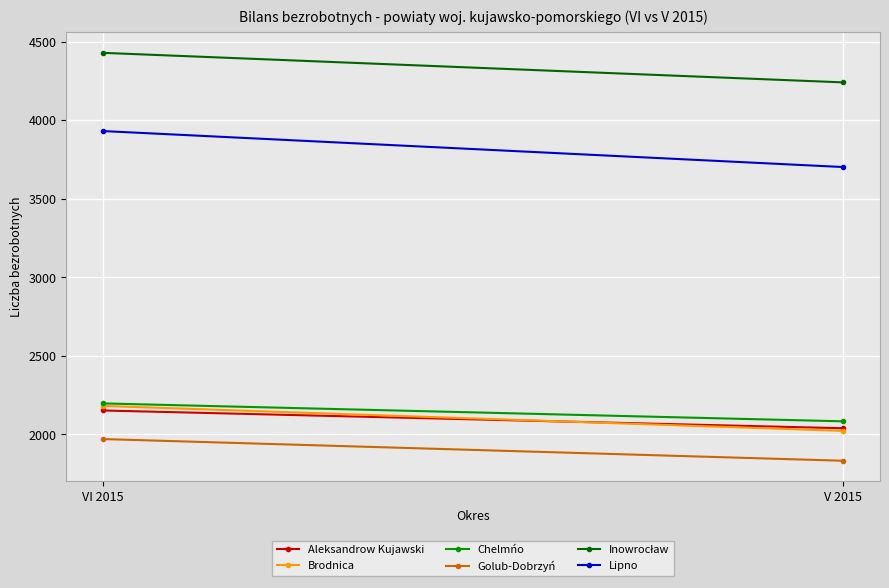

What is the maximum value for Lipno?

3930